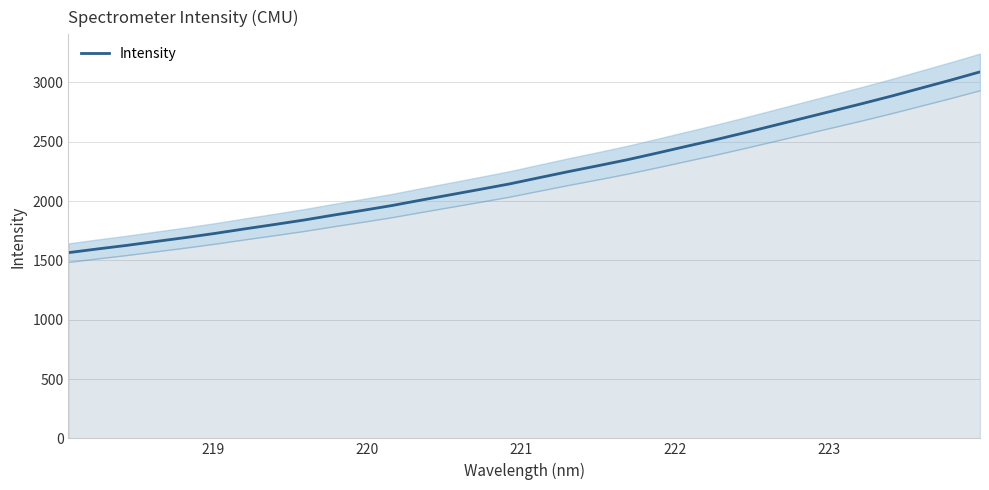

What is the value of the 28th point from the left?

2822.7